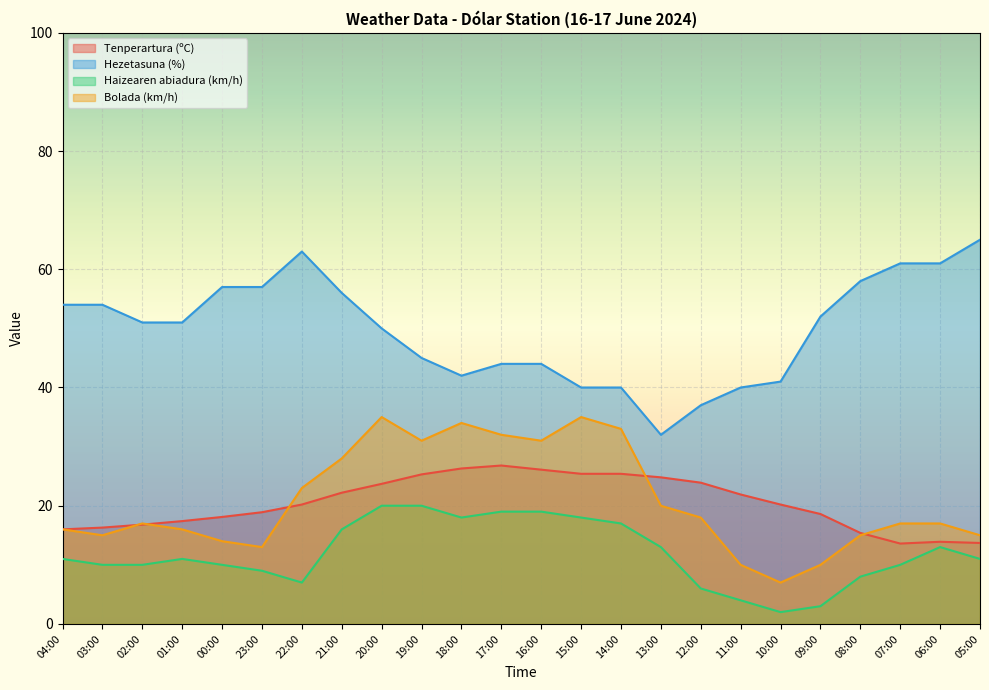

Rank the categories by Haizearen abiadura (km/h) value from highest to lowest.

20:00, 19:00, 17:00, 16:00, 18:00, 15:00, 14:00, 21:00, 13:00, 06:00, 04:00, 01:00, 05:00, 03:00, 02:00, 00:00, 07:00, 23:00, 08:00, 22:00, 12:00, 11:00, 09:00, 10:00